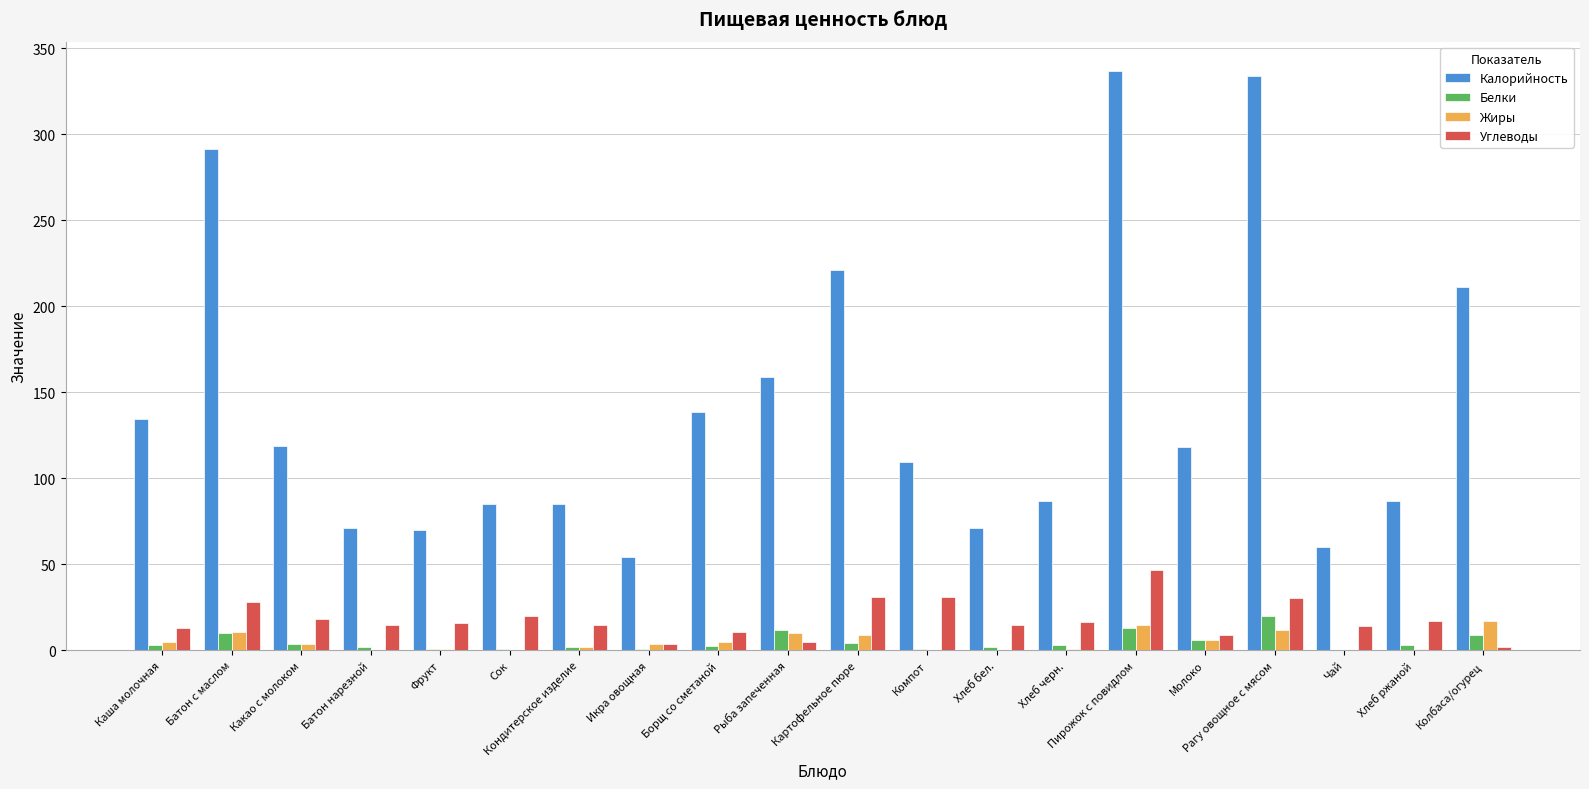

Count the number of data series in this chart.

4